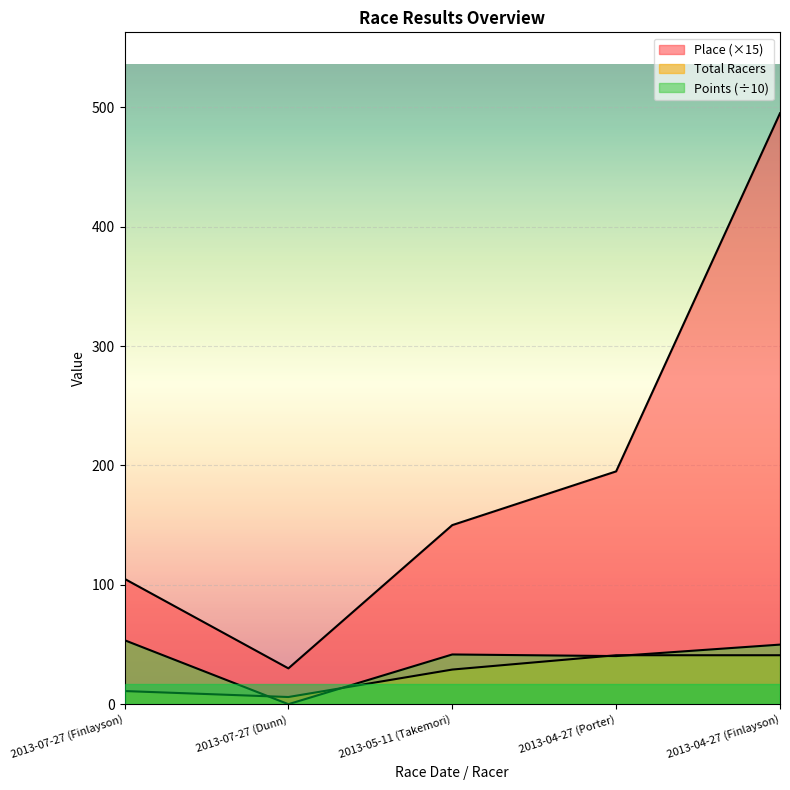

What is the greatest value displayed?

495.0